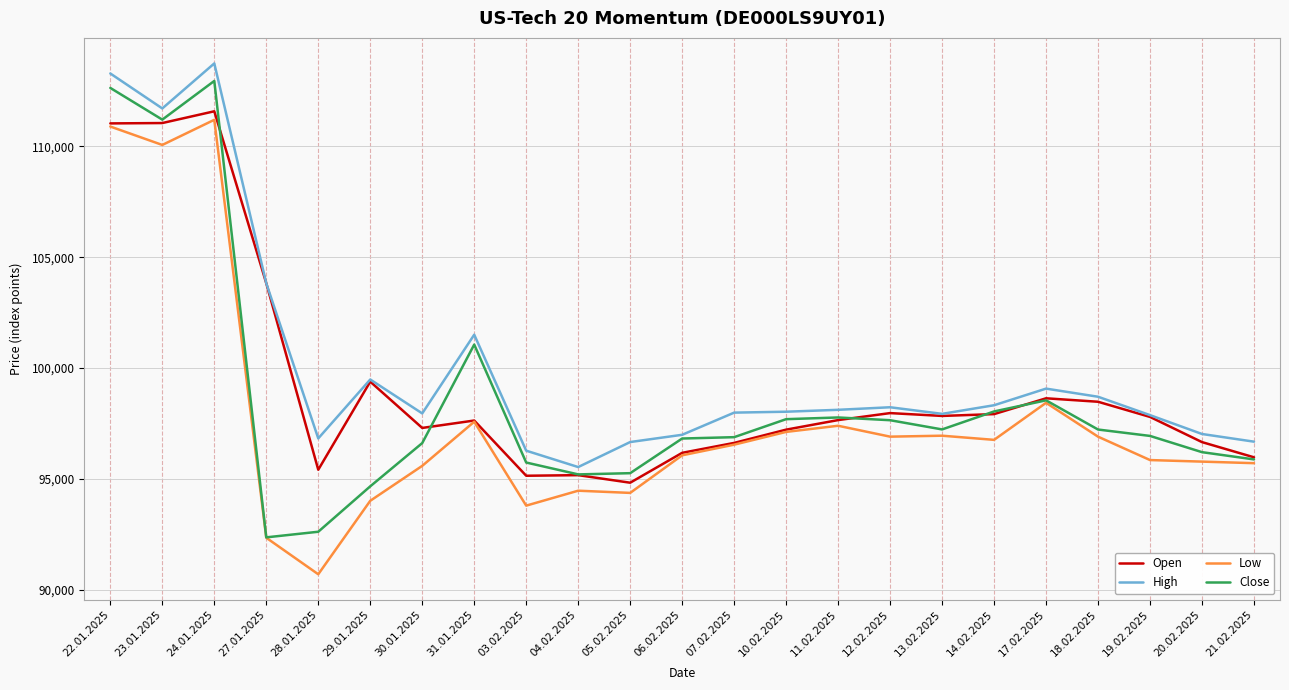

Which series changed the most between 23.01.2025 and 10.02.2025?

Open